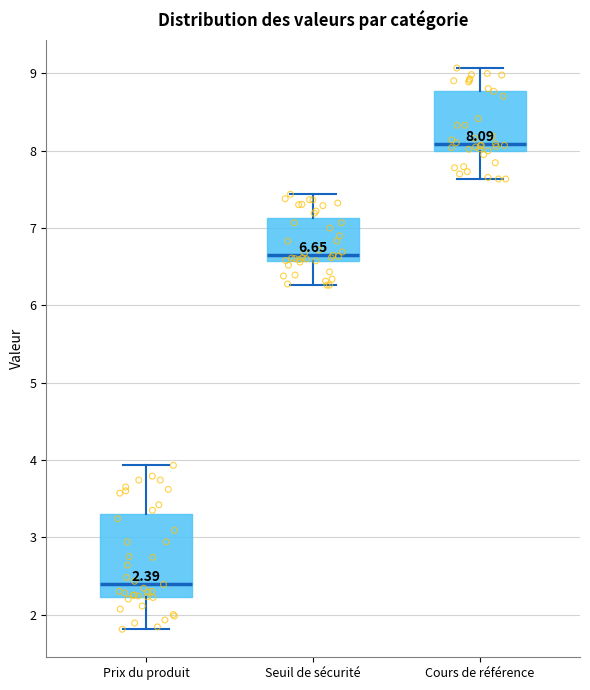

Which box has the highest median line?

Cours de référence